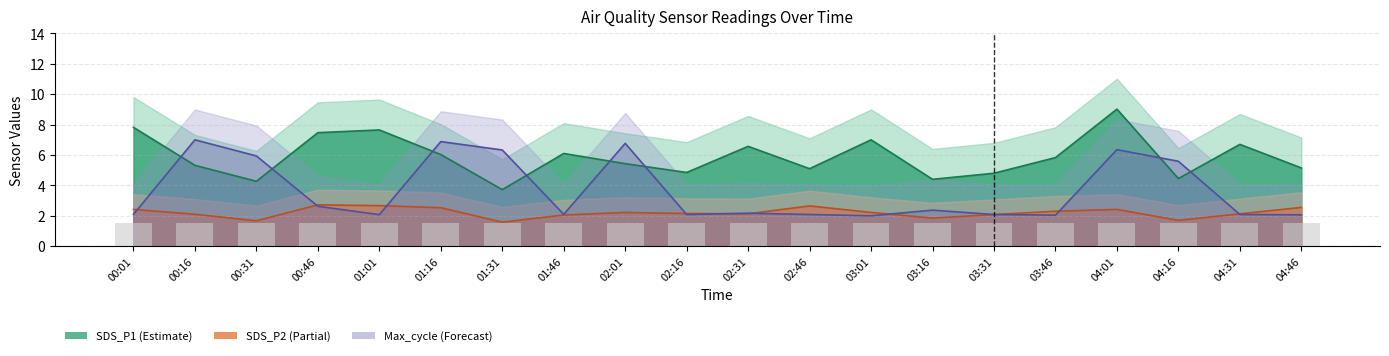

Rank the series by their maximum value, from highest to lowest.

SDS_P1, Max_cycle_scaled, SDS_P2